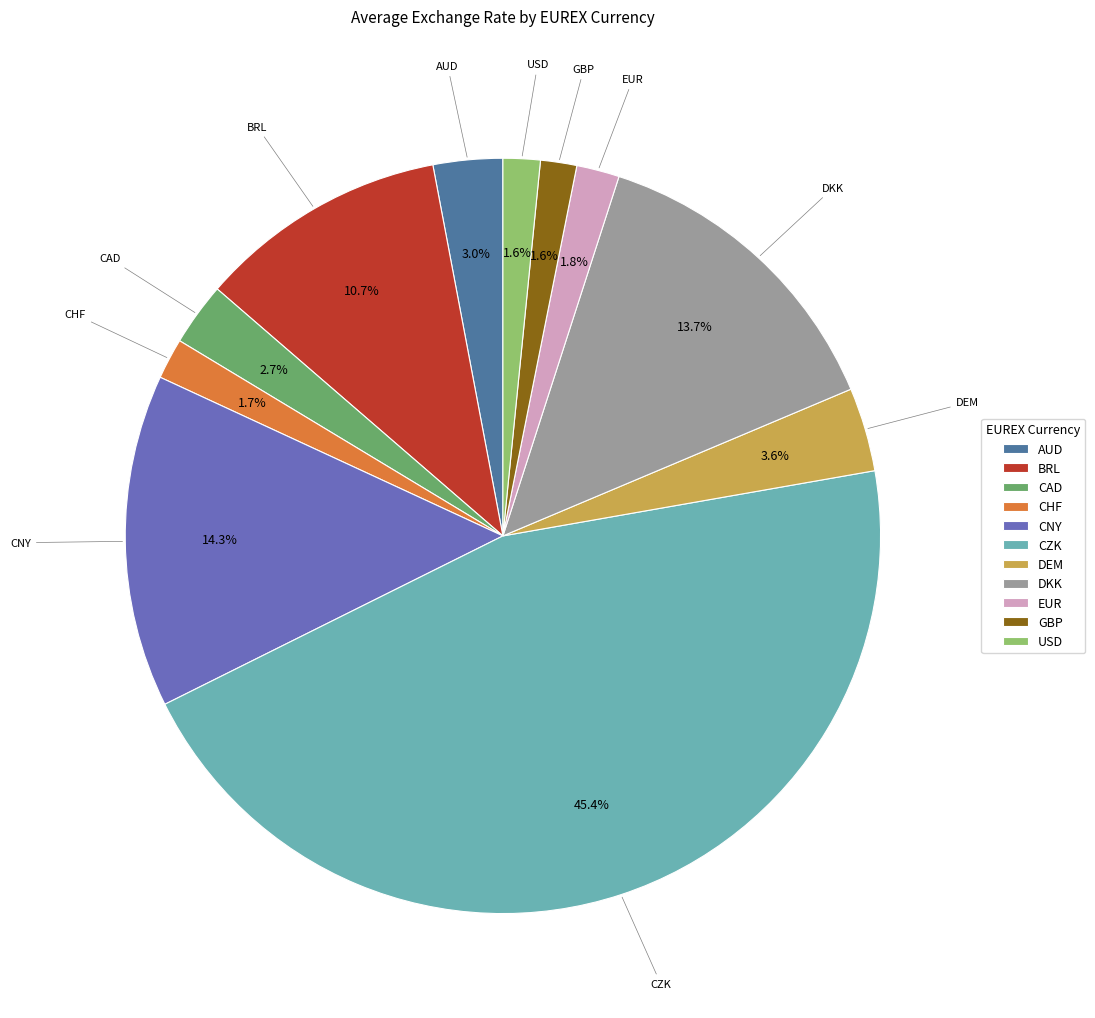

Which has a higher value, GBP or CNY?

CNY